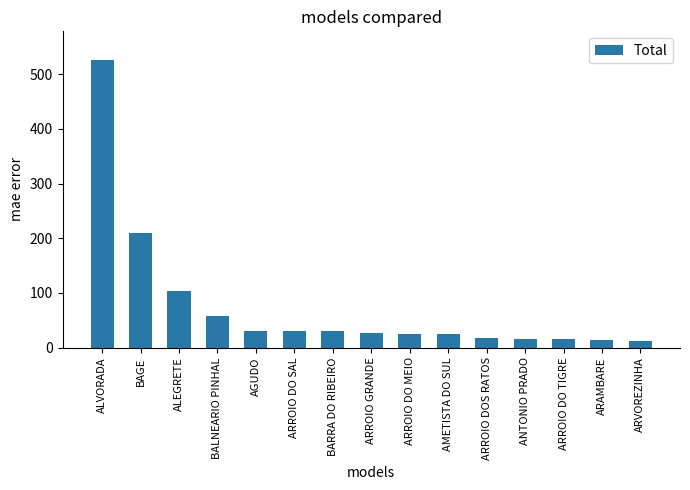

What is the smallest value displayed?

12